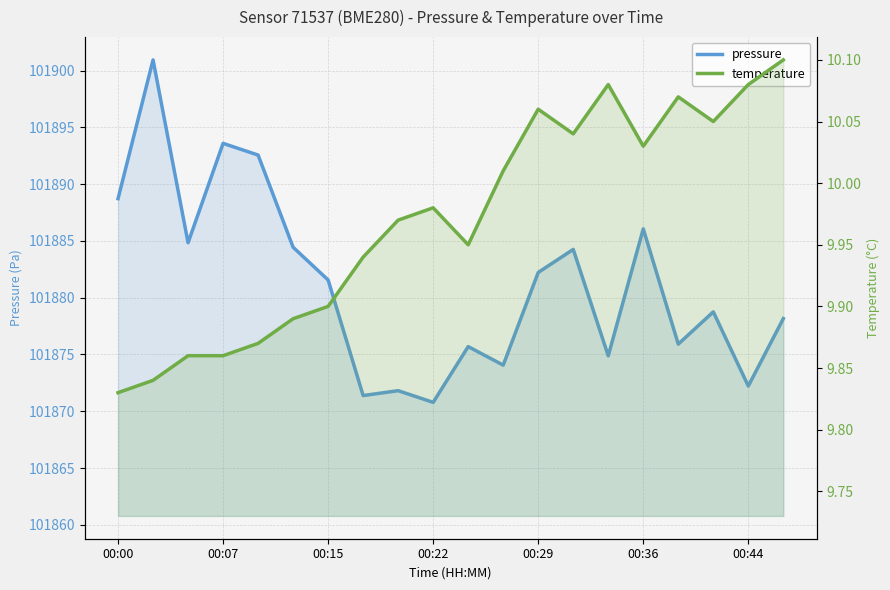

At which label is temperature closest to 9?

00:00